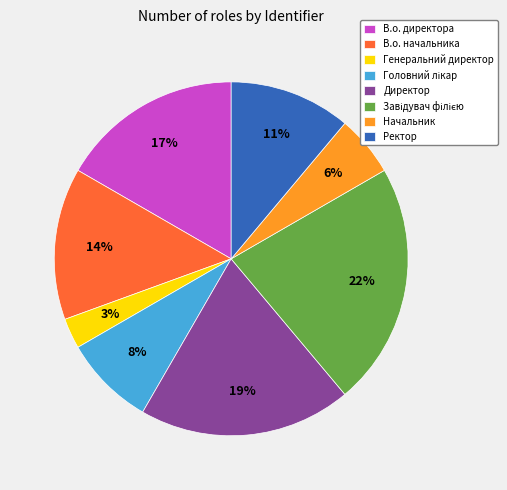

How many segments does this pie chart have?

8